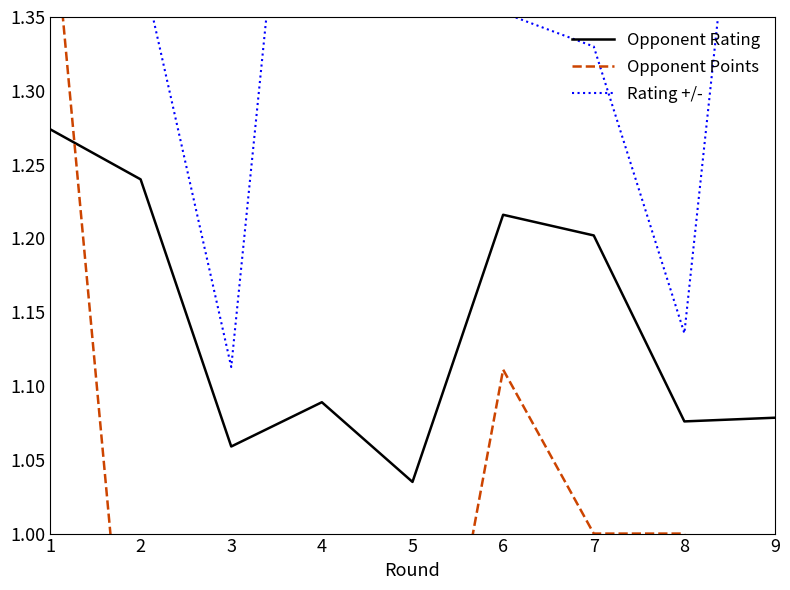

Where is Opponent Rating nearest to the value 1?

5